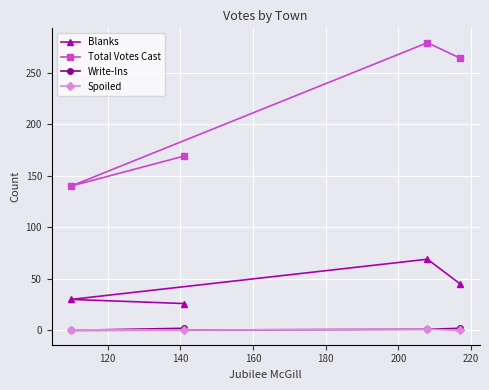

Which series has the largest total across all categories?

Total Votes Cast